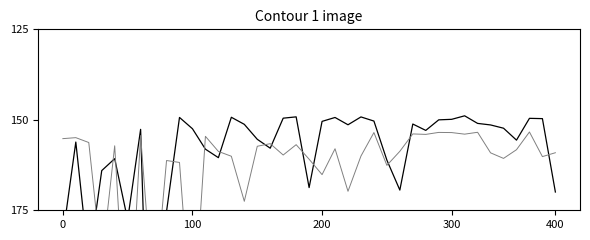

After their last crossing, which series has the higher values: Con or Ag2?

Ag2